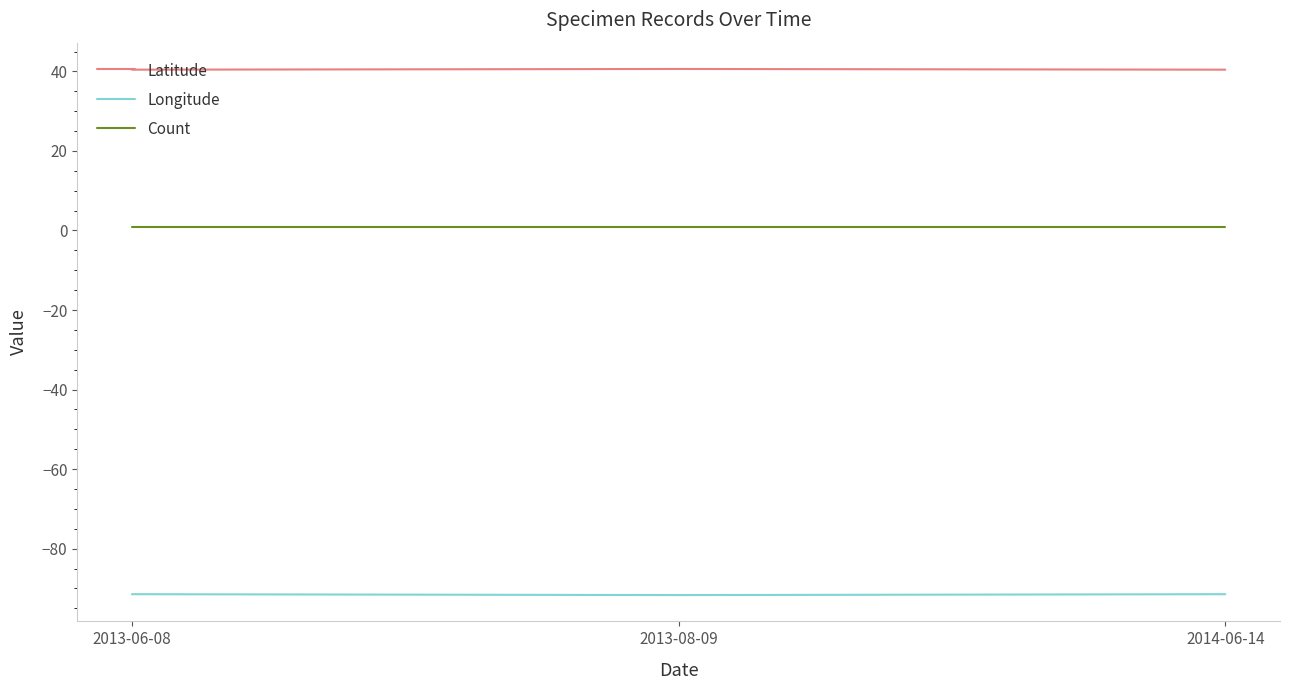

True or false: Longitude and Count intersect in this chart.

False